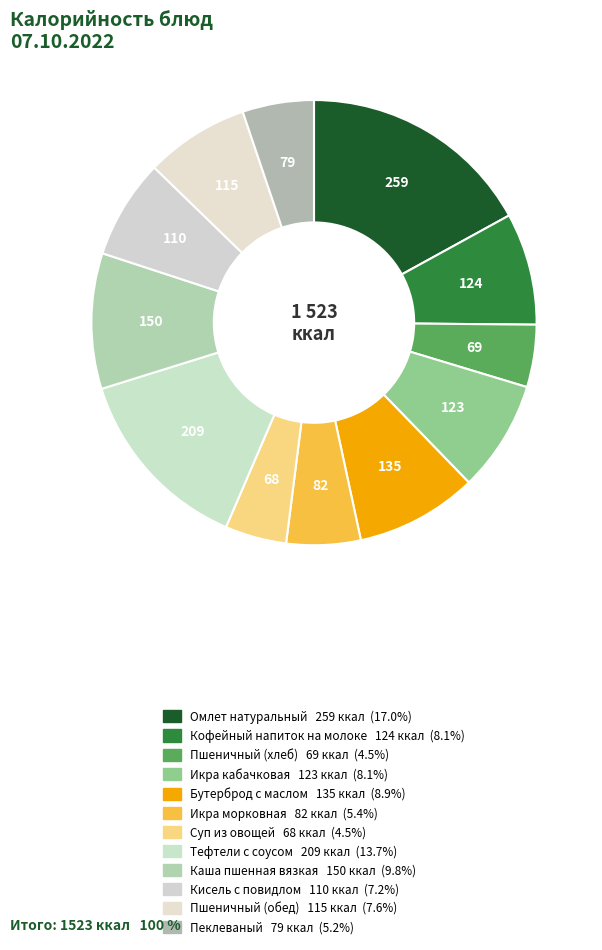

How many slices are in this pie chart?

12